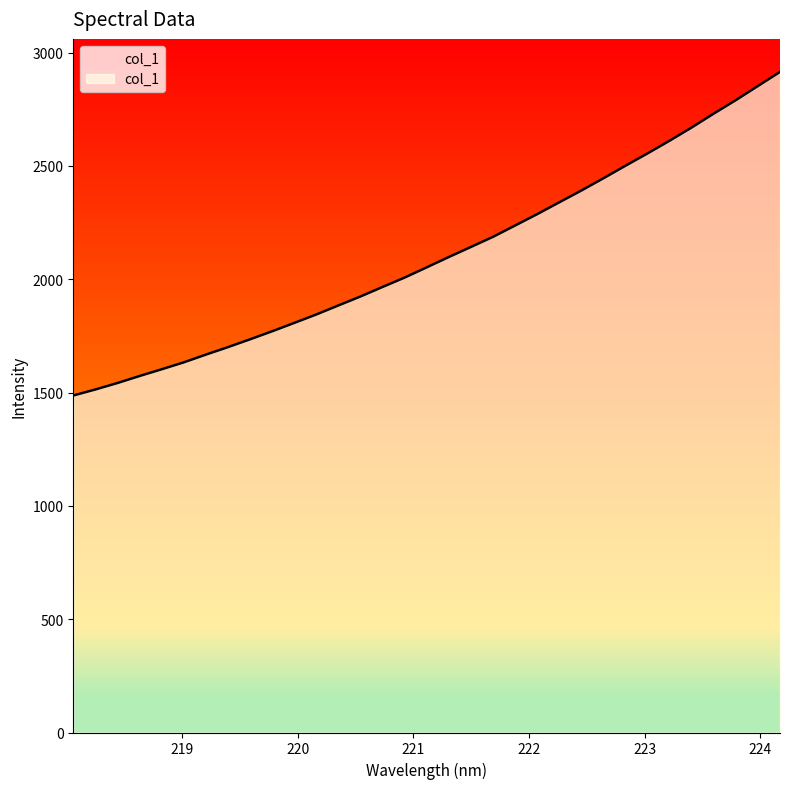

Rank the categories by value from highest to lowest.

224.1709, 223.9802, 223.7895, 223.5987, 223.408, 223.2172, 223.0264, 222.8355, 222.6447, 222.4538, 222.263, 222.0721, 221.8812, 221.6902, 221.4993, 221.3083, 221.1174, 220.9264, 220.7354, 220.5444, 220.3533, 220.1623, 219.9712, 219.7801, 219.589, 219.3979, 219.2067, 219.0156, 218.8244, 218.6332, 218.442, 218.2508, 218.0596